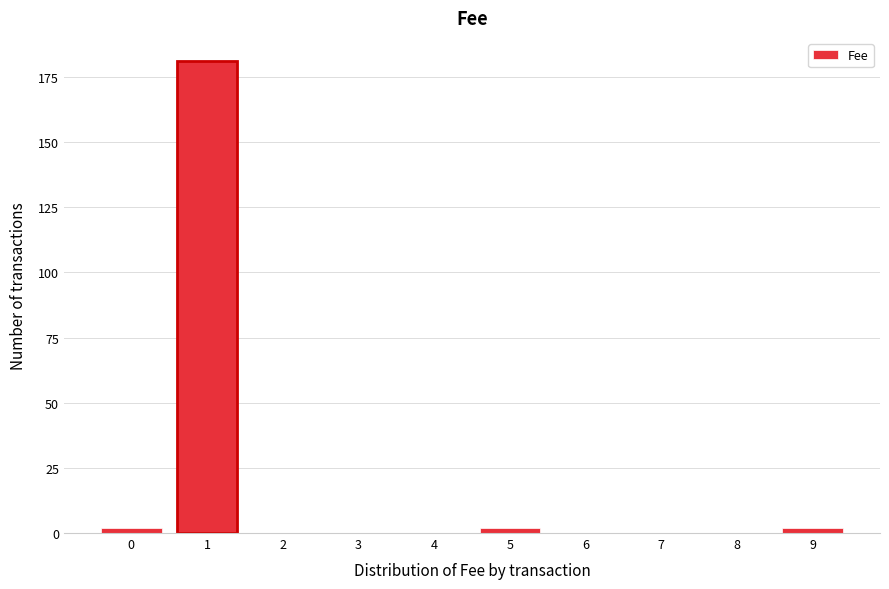

Reading right to left, list all the values displayed in this chart.

9=2	8=0	7=0	6=0	5=2	4=0	3=0	2=0	1=181	0=2